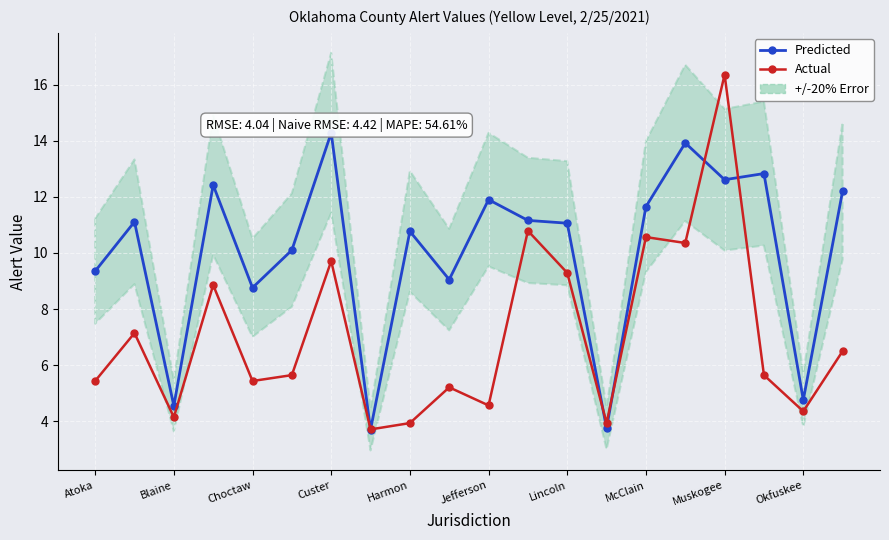

How many intersections are there between Actual and Predicted?

6